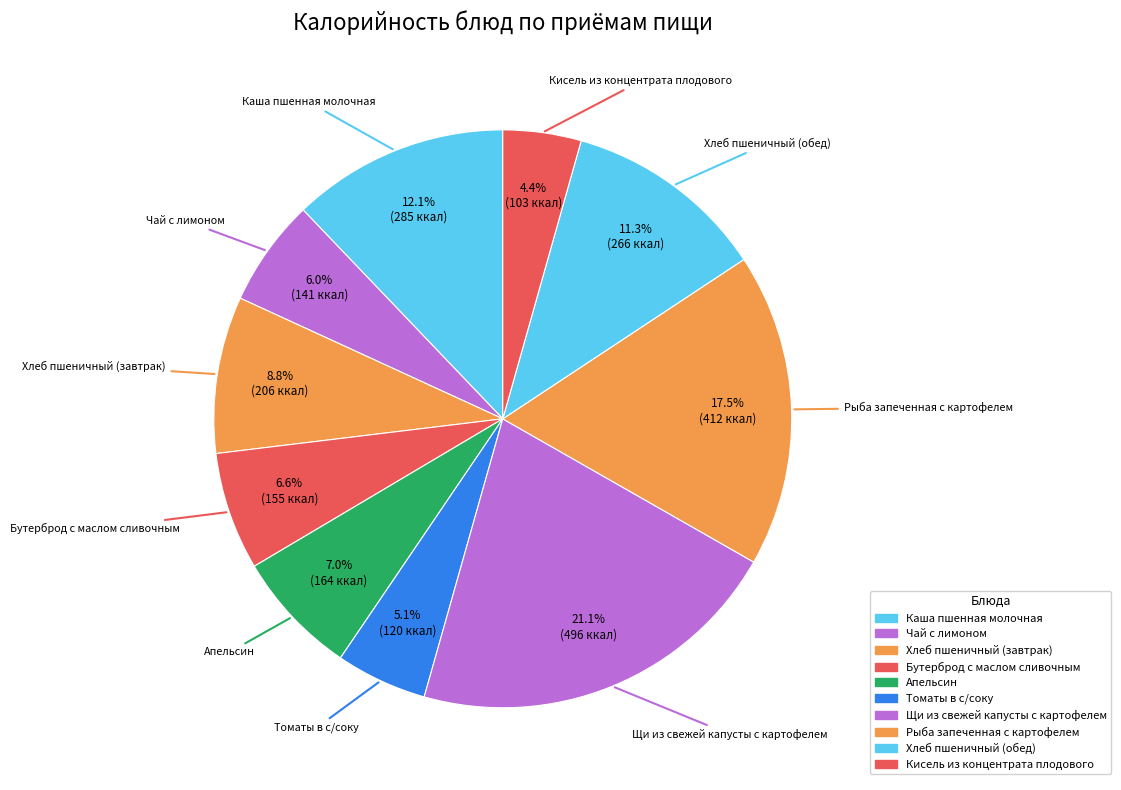

Count the number of slices in the pie.

10